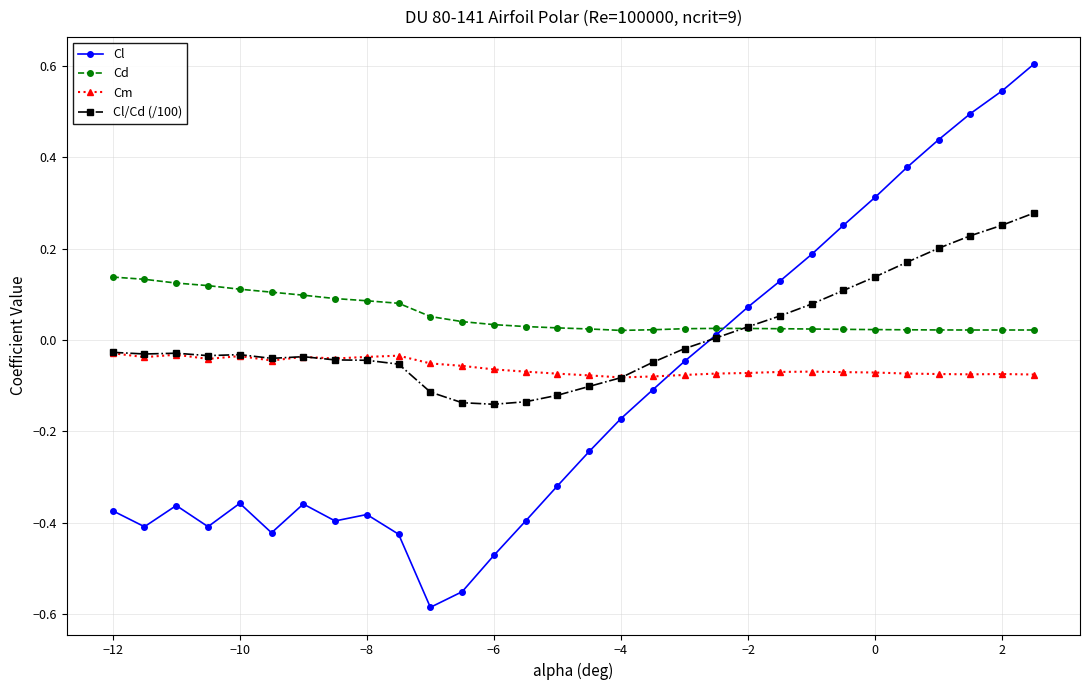

List the series in order of their peak value, lowest first.

Cm, Cd, Cl/Cd (/100), Cl